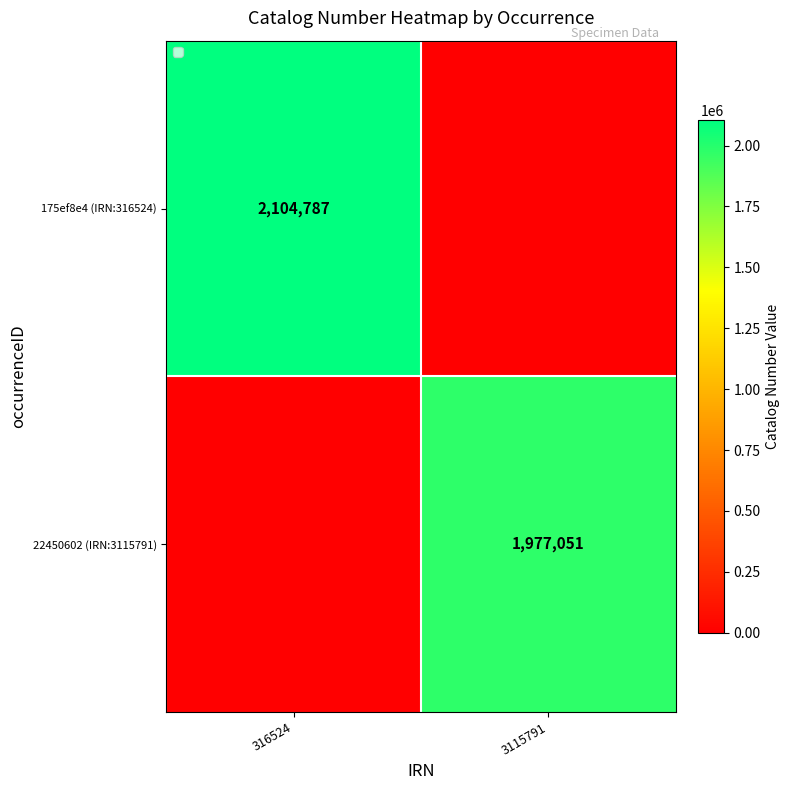

Is it true that 22450602 (IRN:3115791) equals 3463203 at 3115791?

False